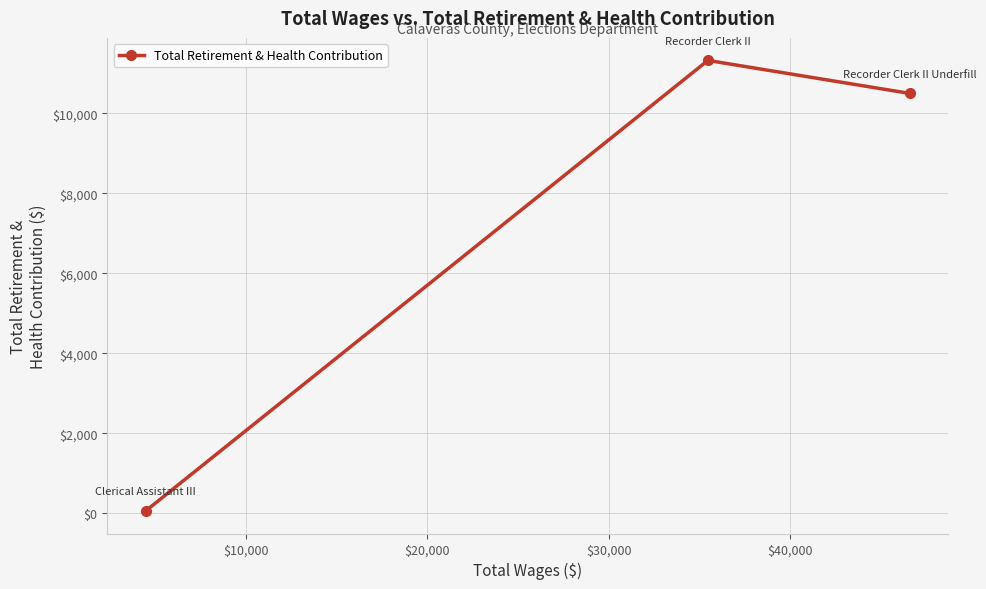

What is the maximum value shown in the chart?

11319